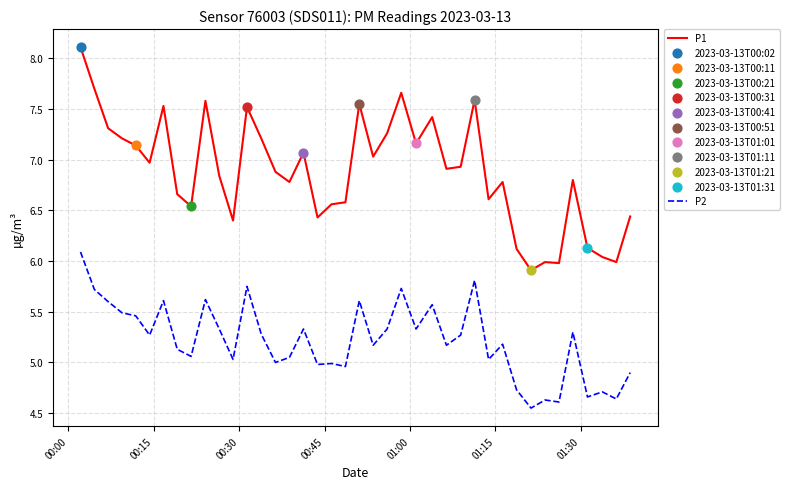

Which series has the largest range (max minus min)?

P1